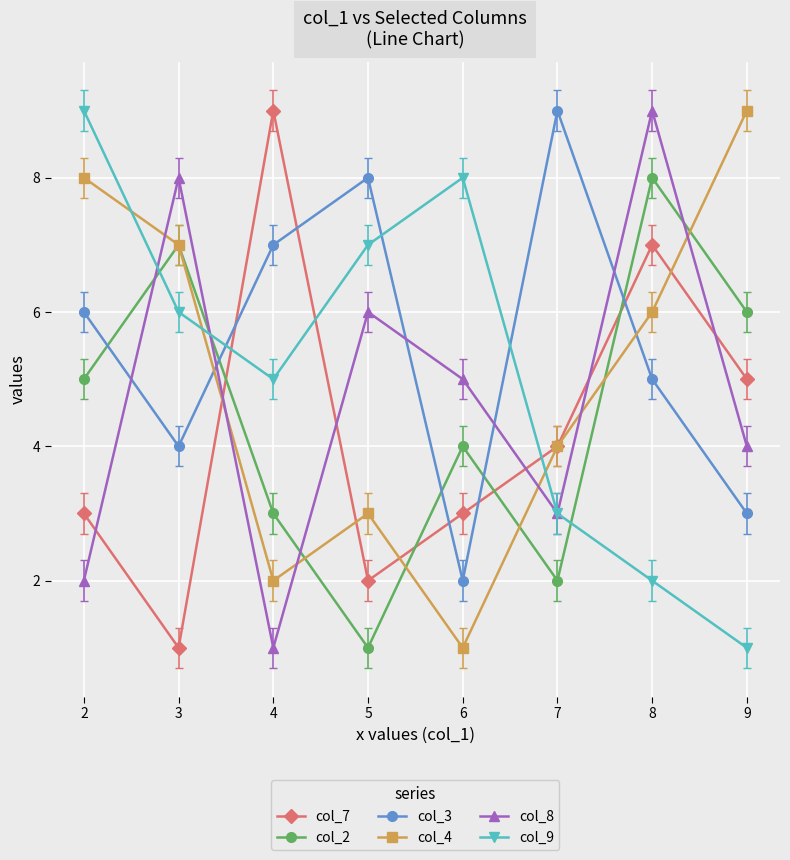

At which category is the sum across all series the highest?

8